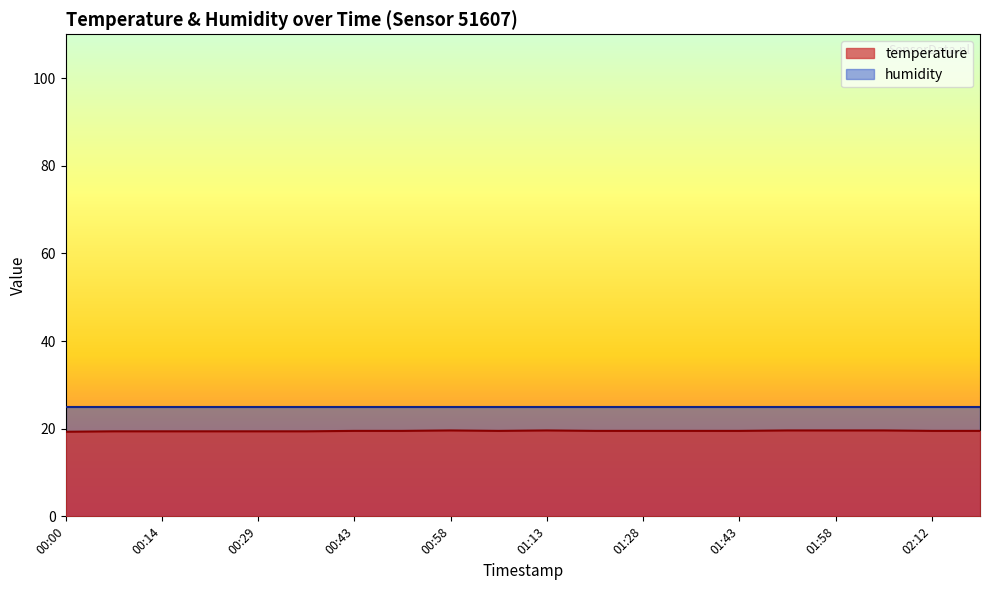

At which category does the data reach its first local valley?

01:06